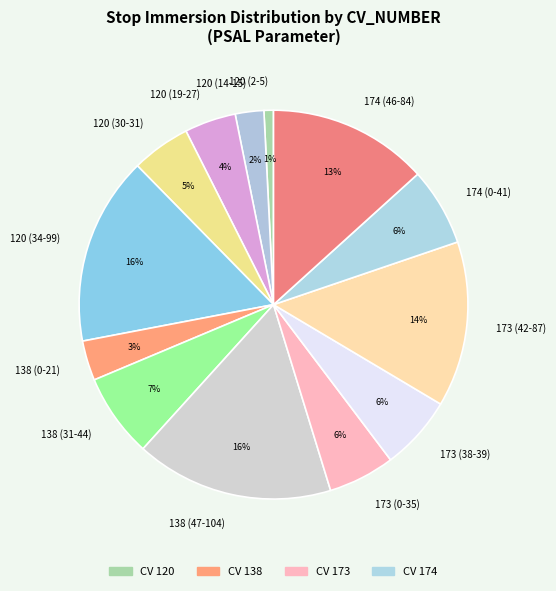

True or false: 138 (31-44) accounts for 1% of the total.

False